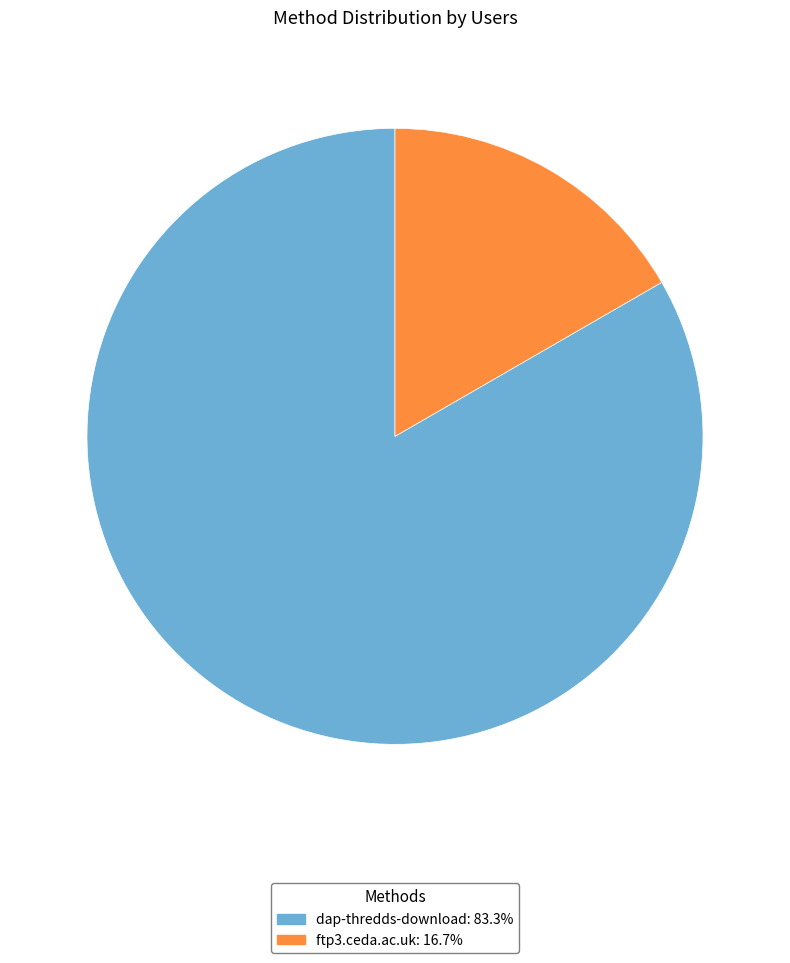

True or false: ftp3.ceda.ac.uk accounts for 17% of the total.

True